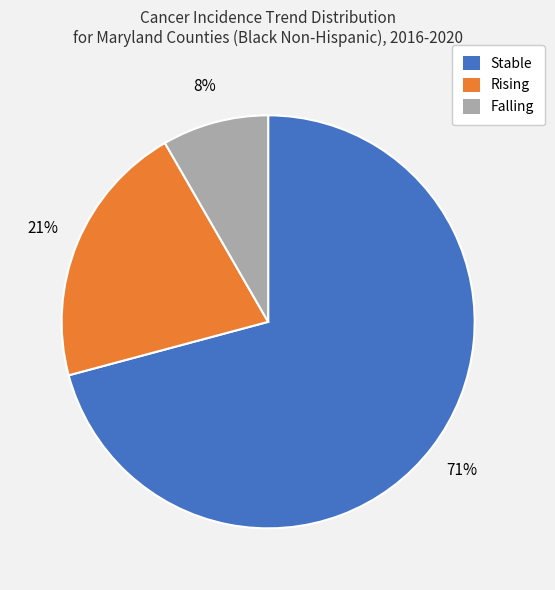

To the nearest percent, what is the average slice percentage?

33%